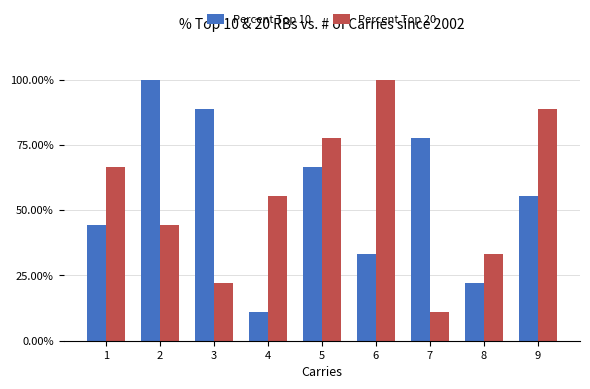

Which category has the highest value across all series?

2